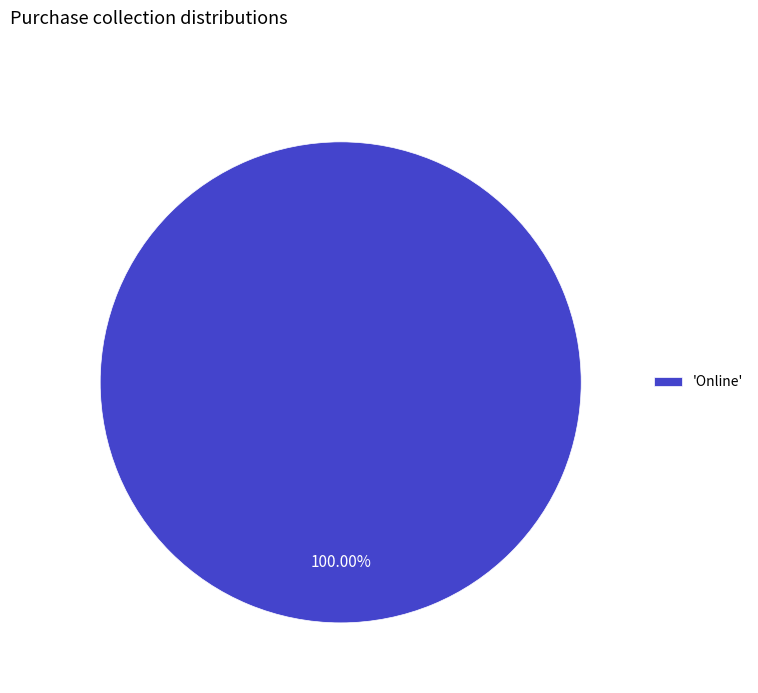

Is 'Online' the majority of the pie?

Yes